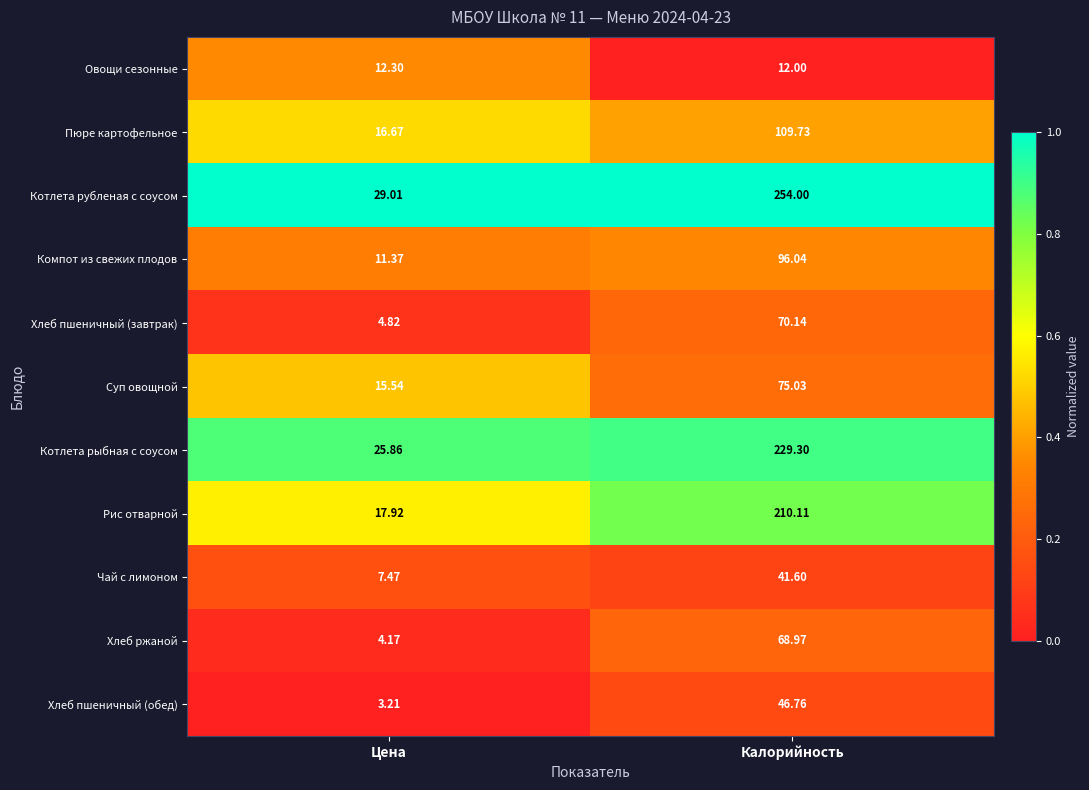

Where is Котлета рыбная с соусом nearest to the value 127?

Цена